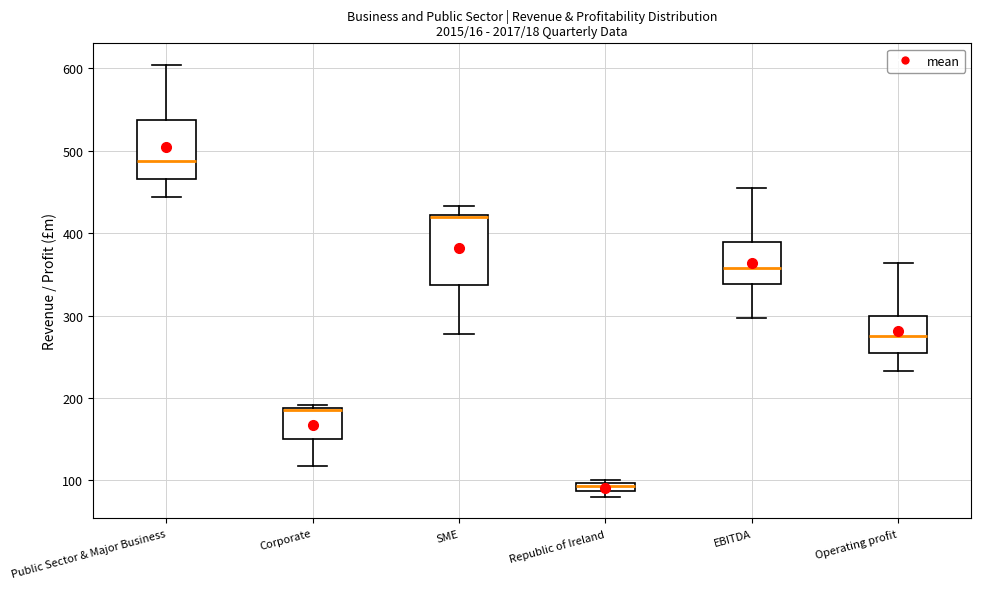

Where does the lower whisker of the box for Public Sector & Major Business end on the y-axis? The values are not printed on the chart, so give them approximately, as read against the axis.

440